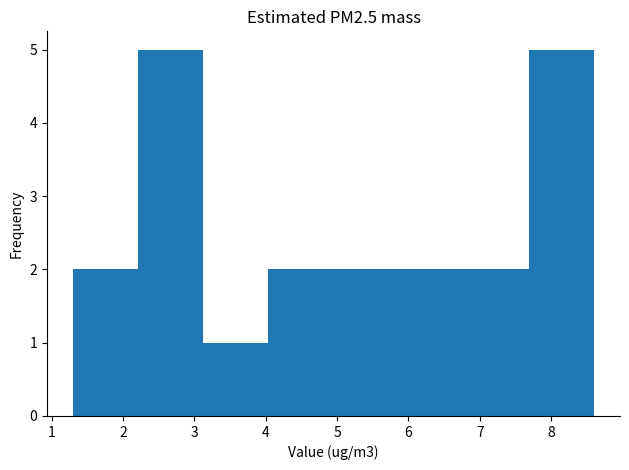

Reading left to right, transcribe this chart: for each bar, give the range it covers on the x-axis and its height. Neither the bar edges nor the heights are printed on the chart, so give them approximately, as read against the axes.

1.3 to 2.2: 2
2.2 to 3.1: 5
3.1 to 4.0: 1
4.0 to 5.0: 2
5.0 to 5.9: 2
5.9 to 6.8: 2
6.8 to 7.7: 2
7.7 to 8.6: 5